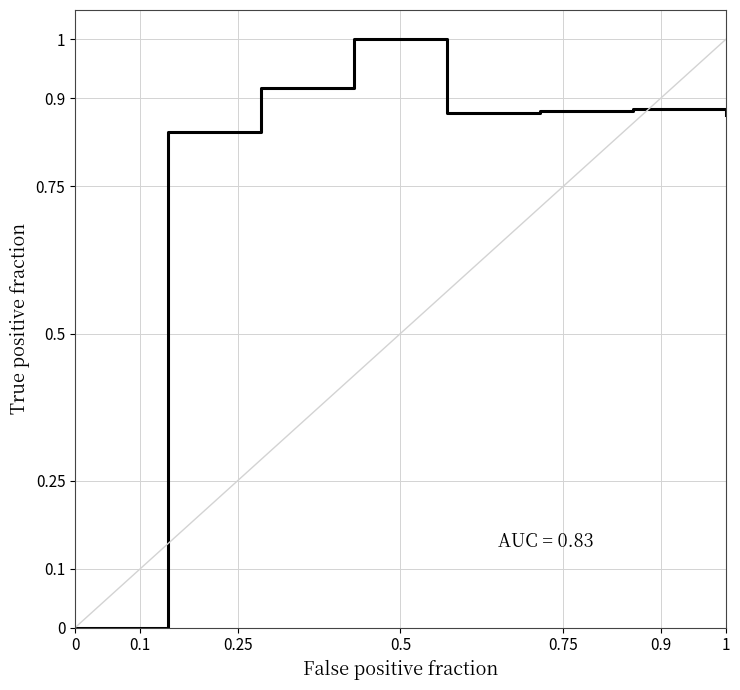

What is the sum of all values?

6.3